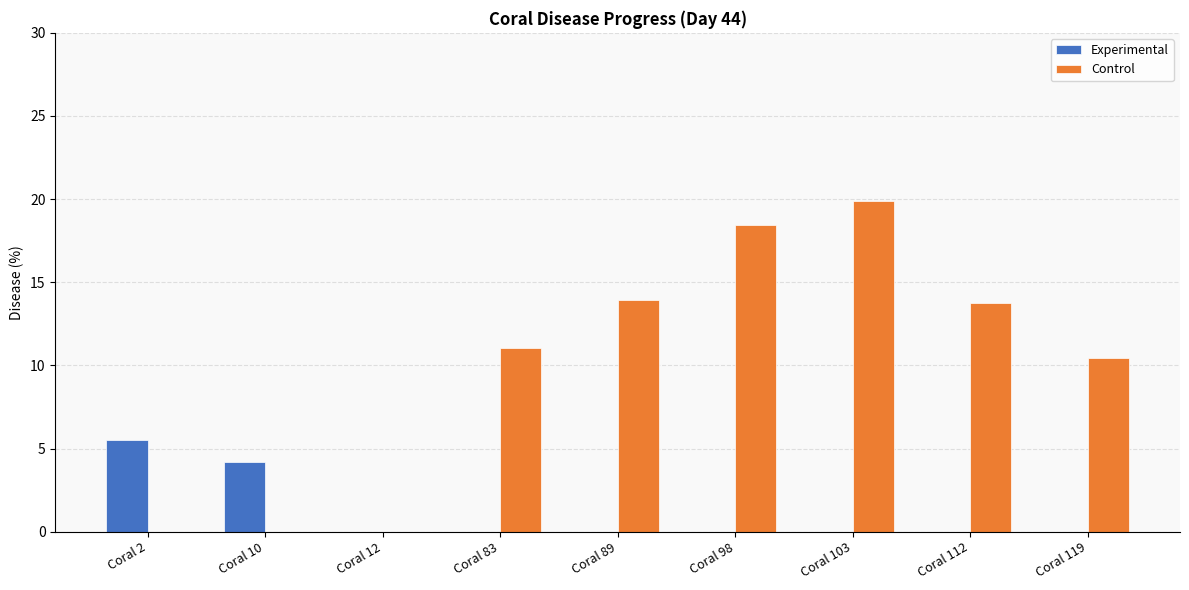

Where is Control nearest to the value 9?

Coral 119